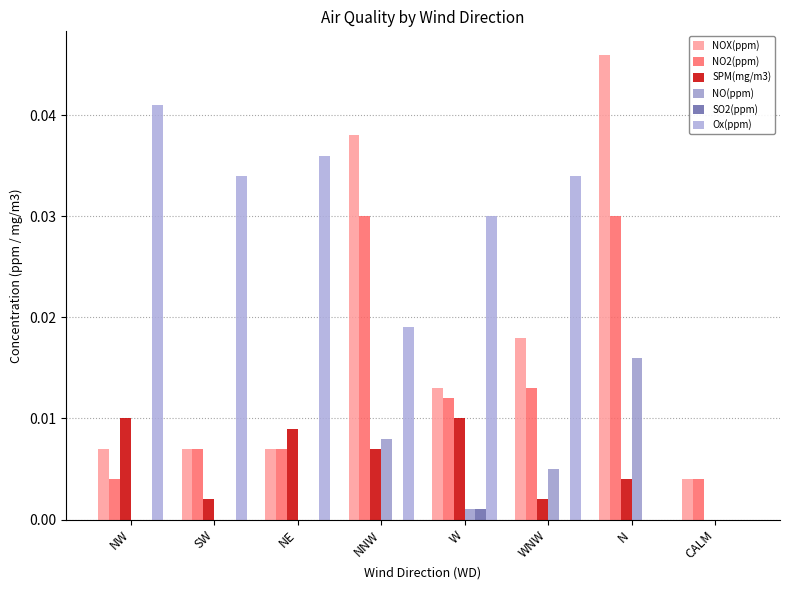

What is the label of the 3rd bar from the left?

NE